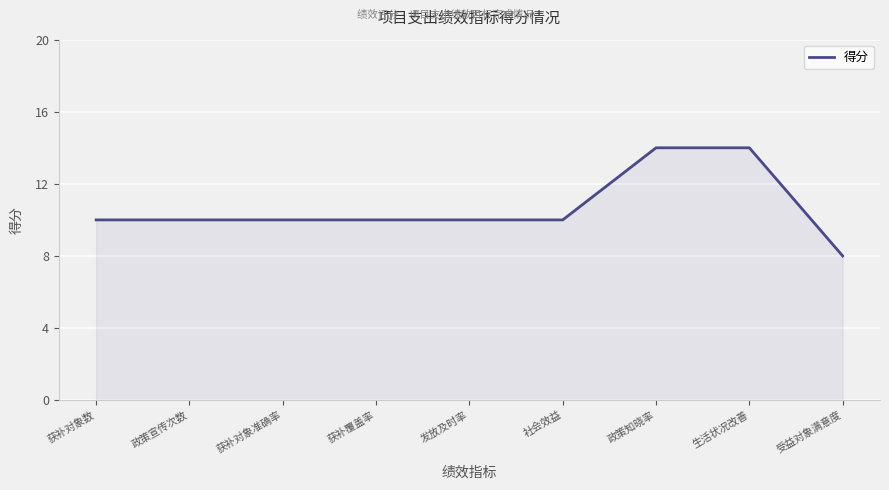

What value does the data have at 社会效益?

10